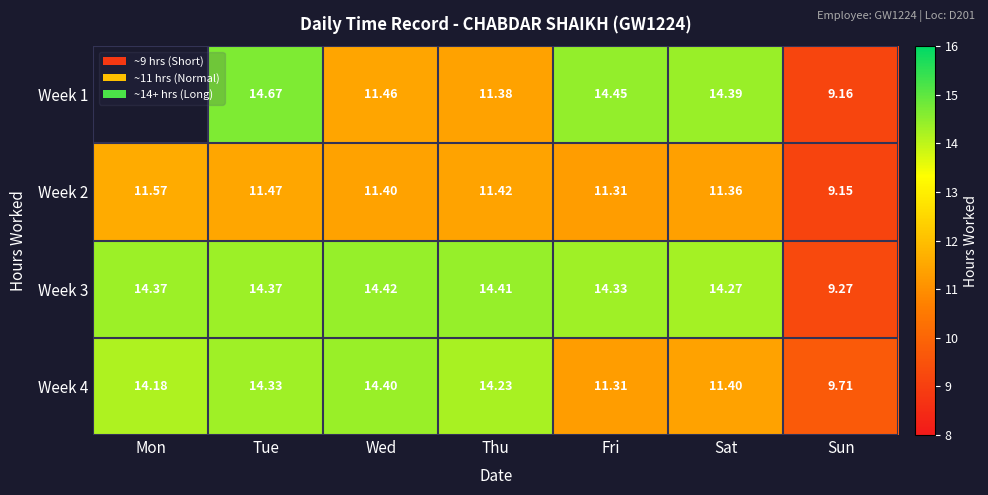

Where does the Week 4 series first go above 14?

Mon